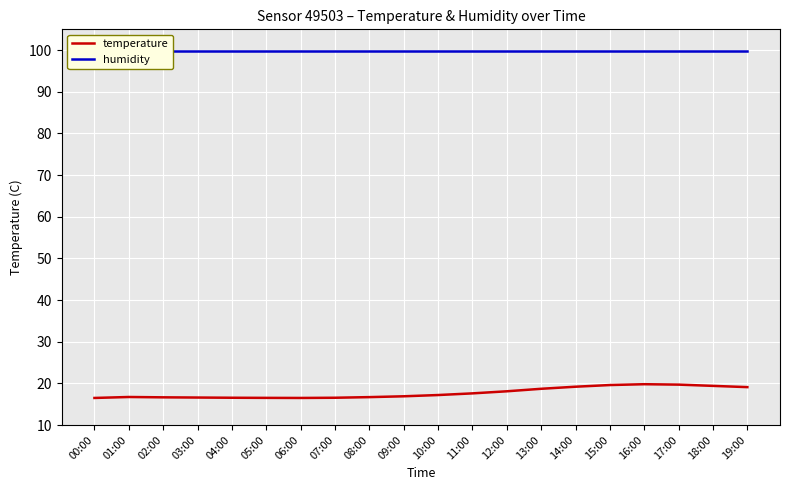

True or false: humidity and temperature intersect in this chart.

False